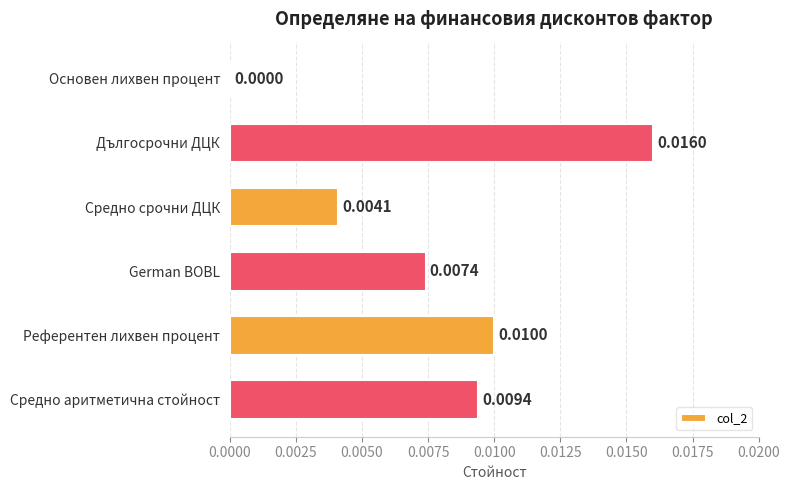

At which label is the value closest to 0?

Основен лихвен процент